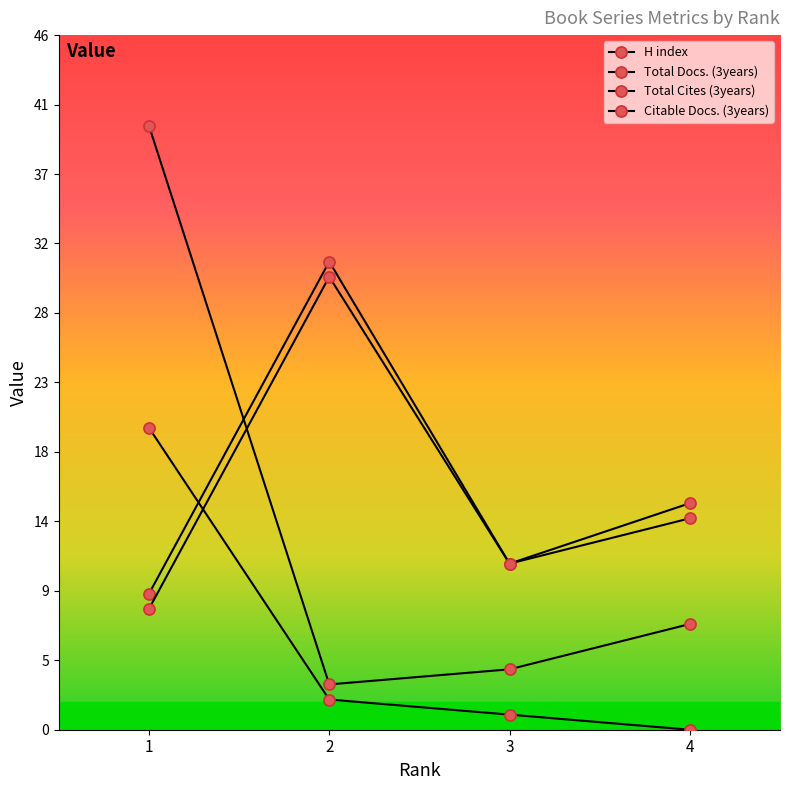

At which category does Total Docs. (3years) reach its first local peak?

2